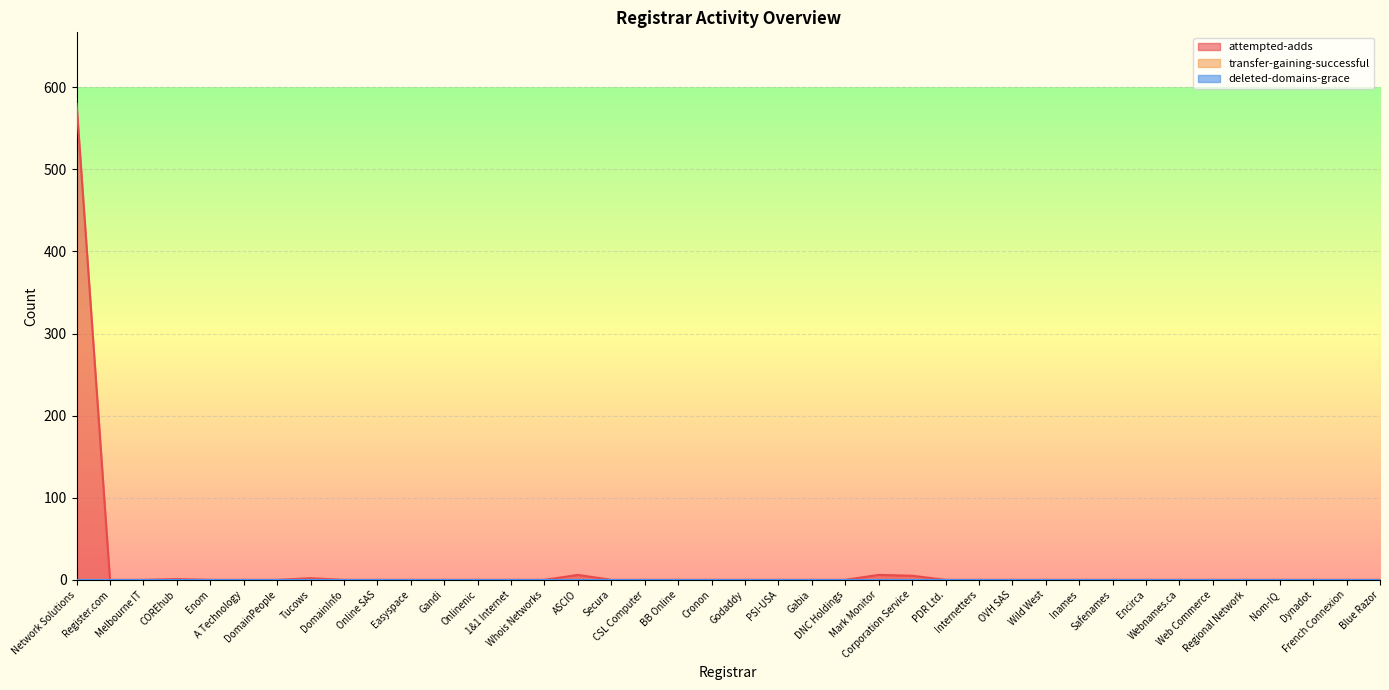

Rank the categories by deleted-domains-grace value from highest to lowest.

Network Solutions, Register.com, Melbourne IT, COREhub, Enom, A Technology, DomainPeople, Tucows, DomainInfo, Online SAS, Easyspace, Gandi, Onlinenic, 1&1 Internet, Whois Networks, ASCIO, Secura, CSL Computer, BB Online, Cronon, Godaddy, PSI-USA, Gabia, DNC Holdings, Mark Monitor, Corporation Service, PDR Ltd., Internetters, OVH SAS, Wild West, Inames, Safenames, Encirca, Webnames.ca, Web Commerce, Regional Network, Nom-IQ, Dynadot, French Connexion, Blue Razor